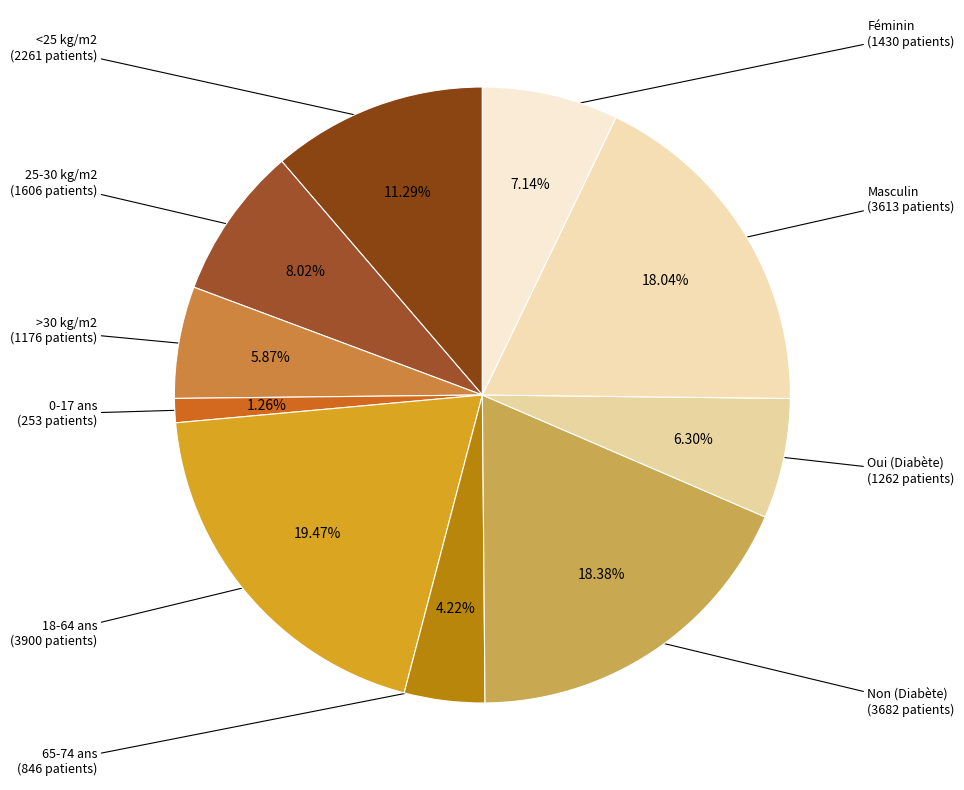

Count the number of slices in the pie.

10